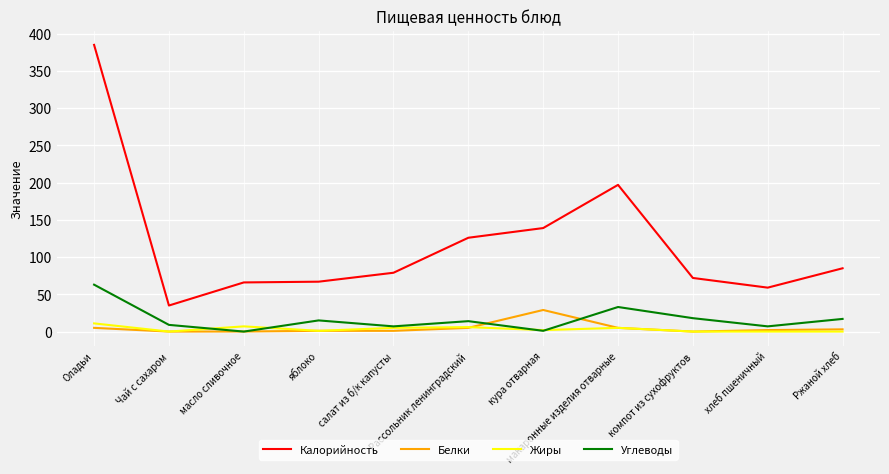

Which series changed the most between Рассольник ленинградский and компот из сухофруктов?

Калорийность